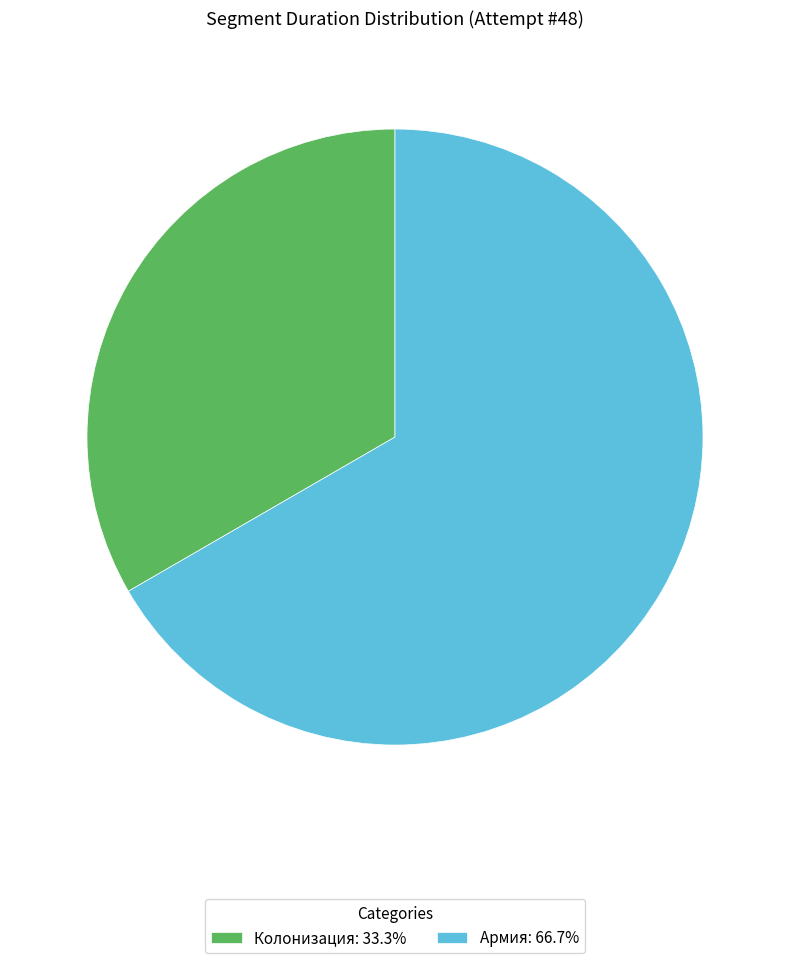

Is the sum of Армия: 66.7% and Колонизация: 33.3% greater than half?

Yes